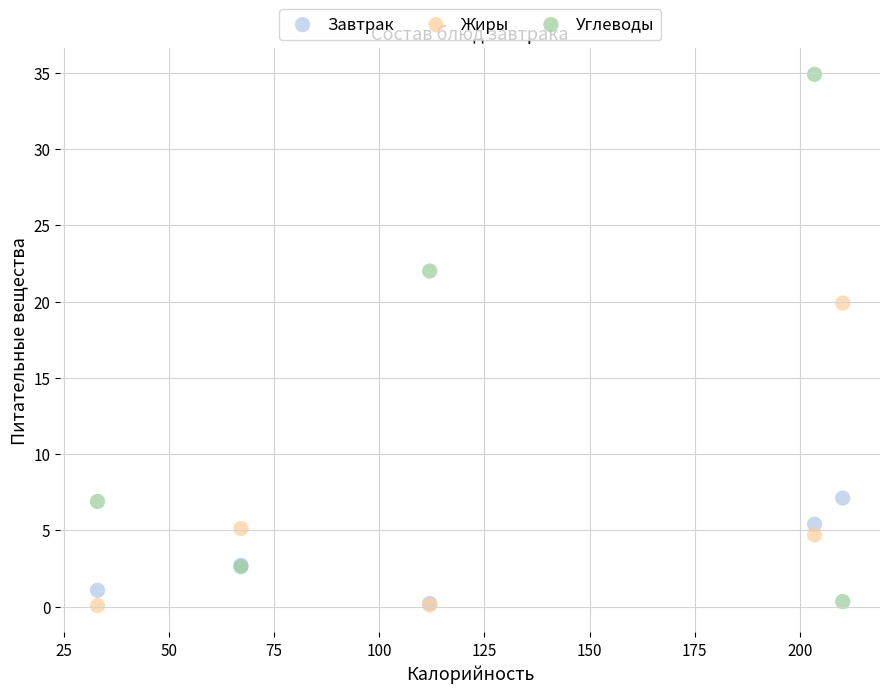

In the Углеводы series, what Y value is closest to 17?

22.0